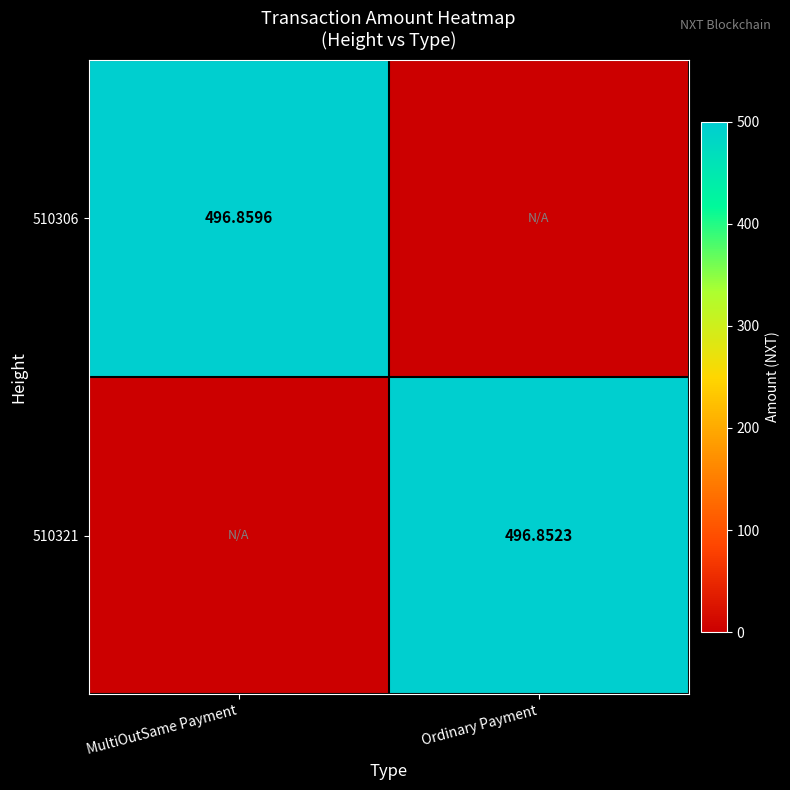

How many values in the 510306 series exceed 496?

1